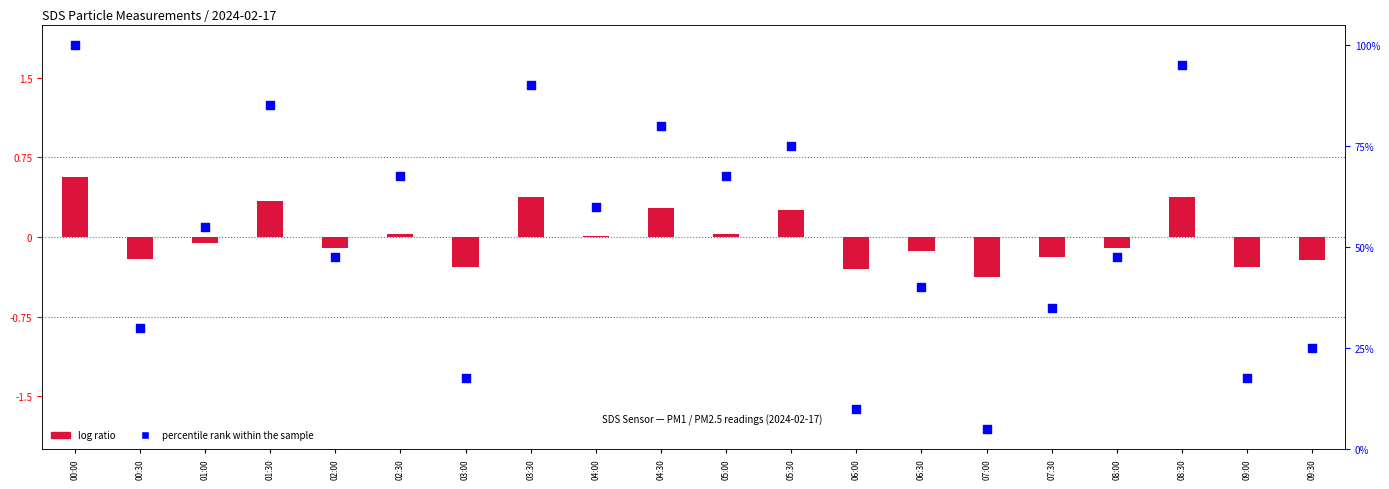

Between 07:00 and 09:00, which is larger?

09:00